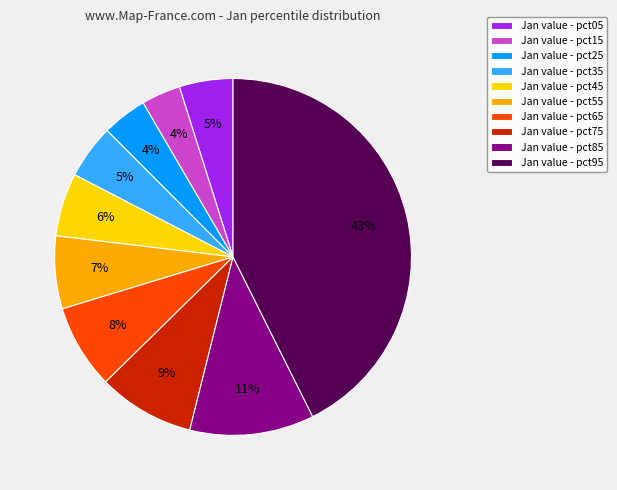

The Jan value - pct75 slice represents 1% of the pie. True or false?

False